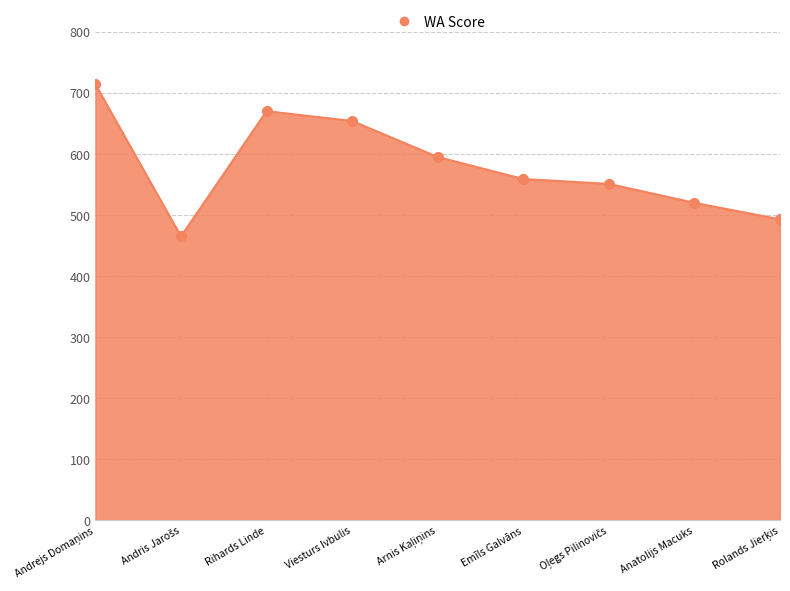

Which has a higher value, Anatolijs Macuks or Viesturs Ivbulis?

Viesturs Ivbulis